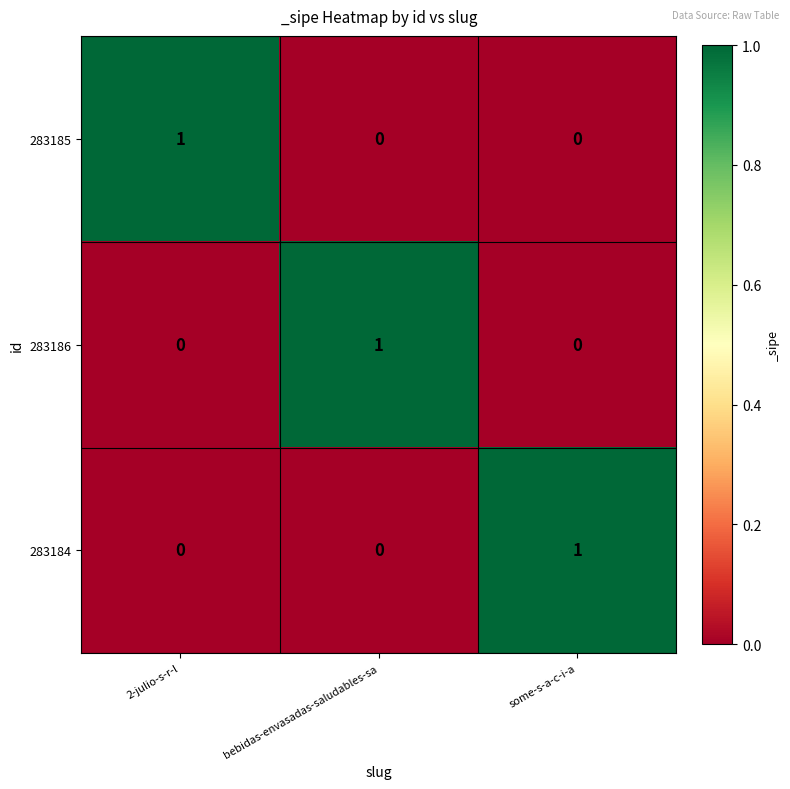

Reading right to left, extract all data points from this chart.

283185: 0	0	1
283186: 0	1	0
283184: 1	0	0